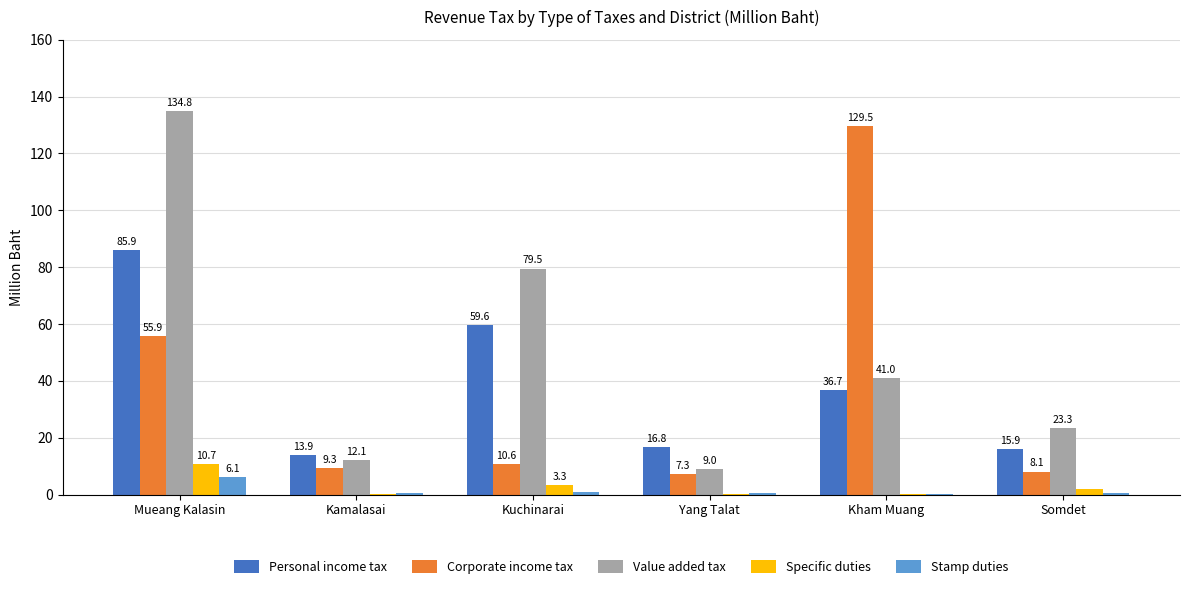

Which label corresponds to the largest value in the chart?

Mueang Kalasin